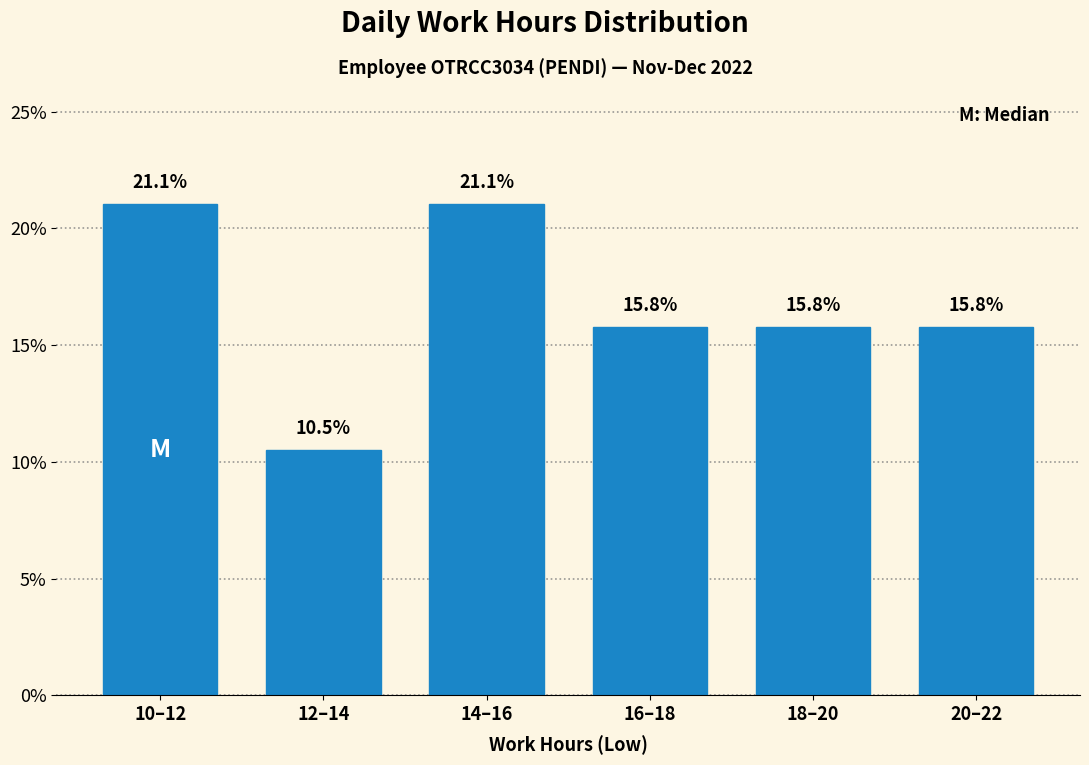

Reading left to right, list all the values displayed in this chart.

21.1	10.5	21.1	15.8	15.8	15.8